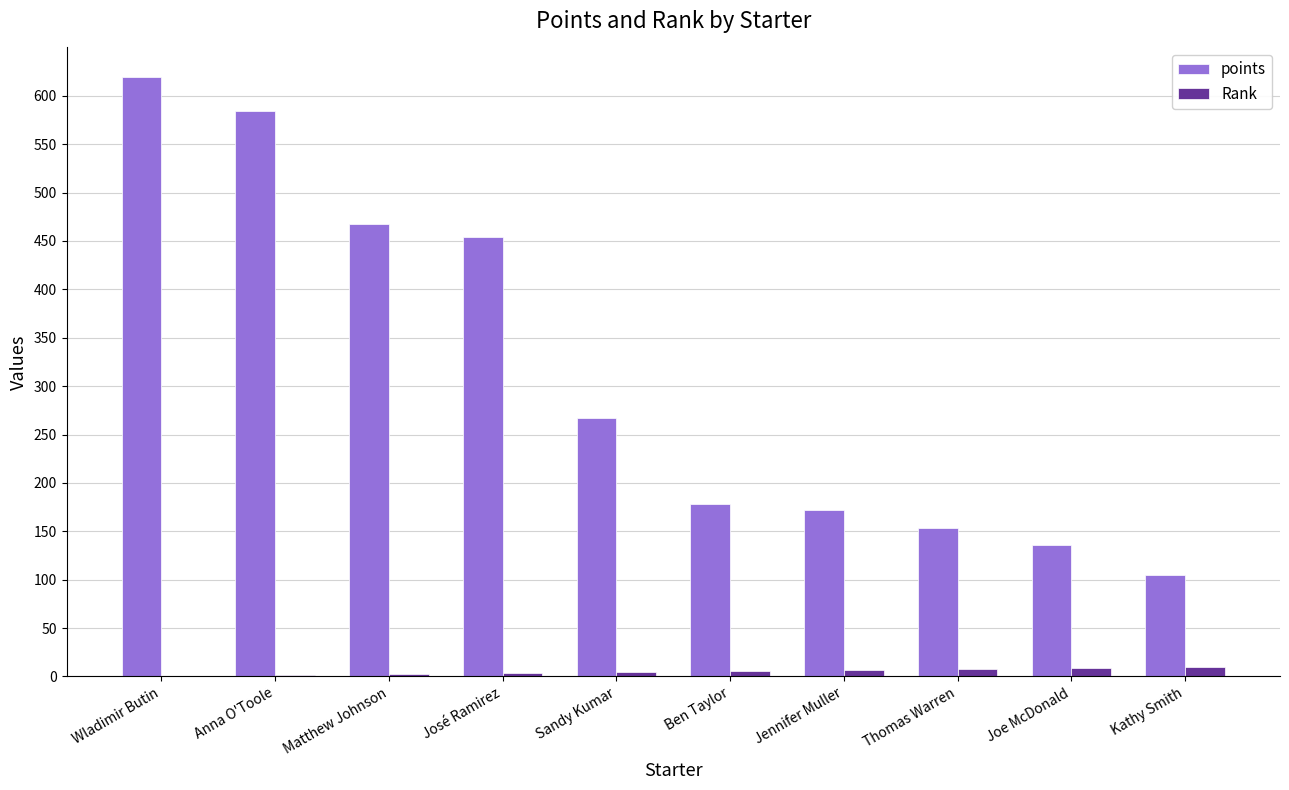

What is the sum of all Rank values?

55